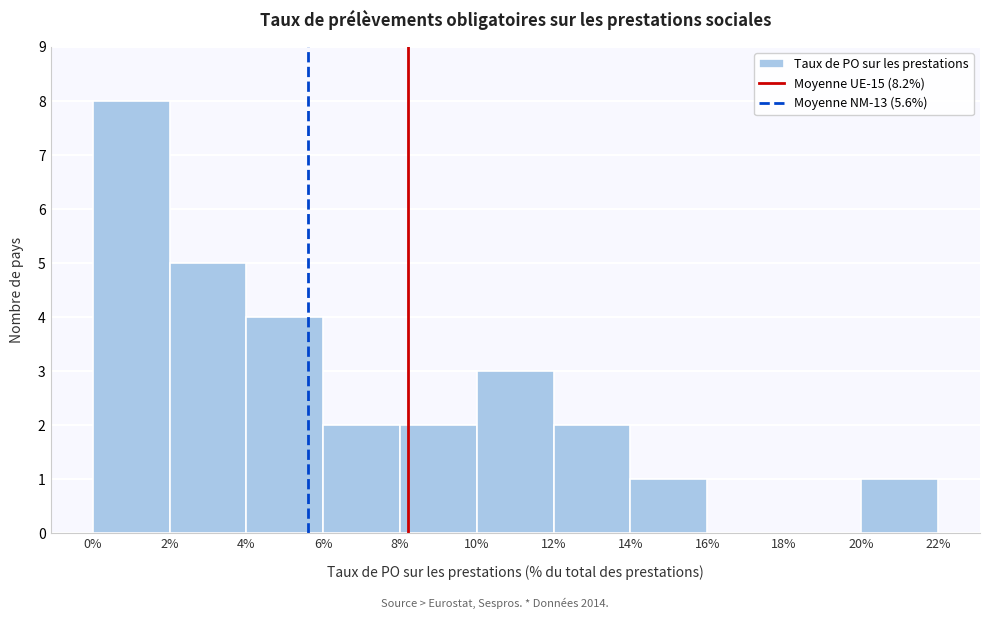

How tall is the bar that spans 6% to 8% on the x-axis? The values are not printed on the chart, so give them approximately, as read against the axis.

2